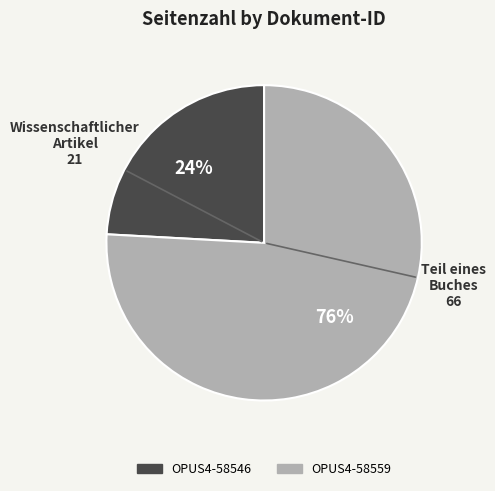

How many segments does this pie chart have?

2